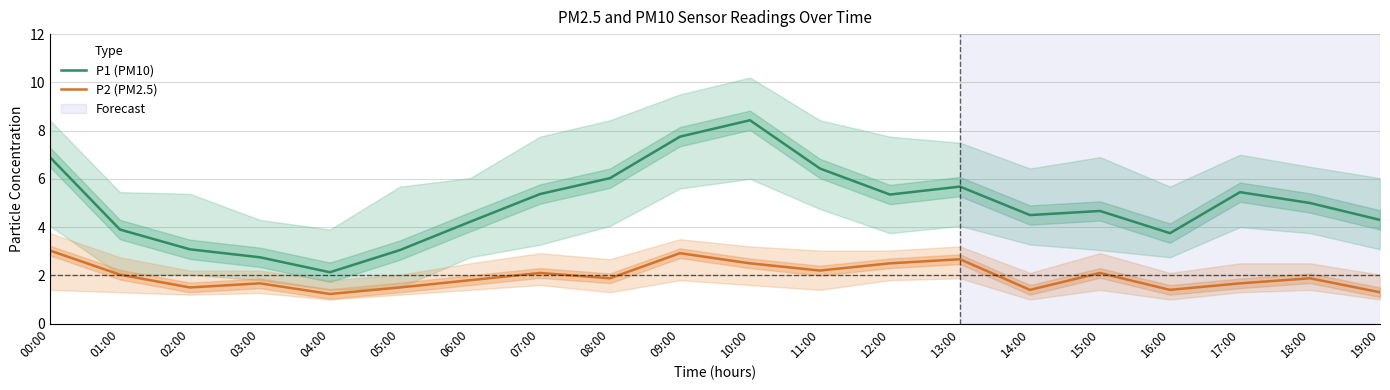

List the series in order of their peak value, lowest first.

P2 (PM2.5), P1 (PM10)